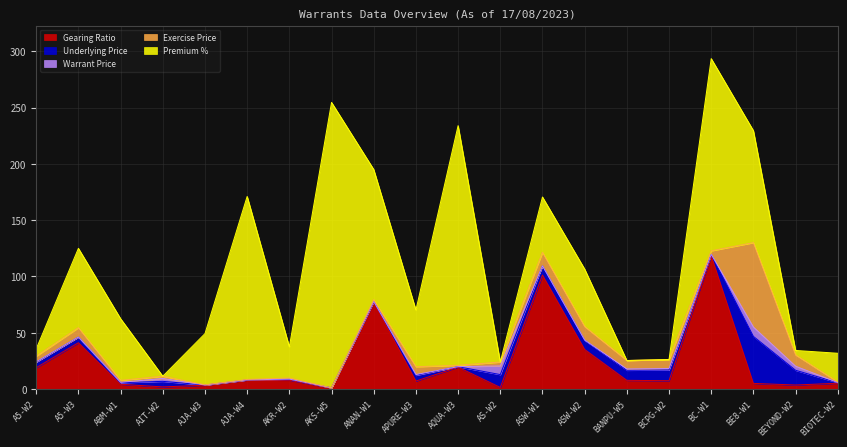

What is the maximum value for Gearing Ratio?

118.5